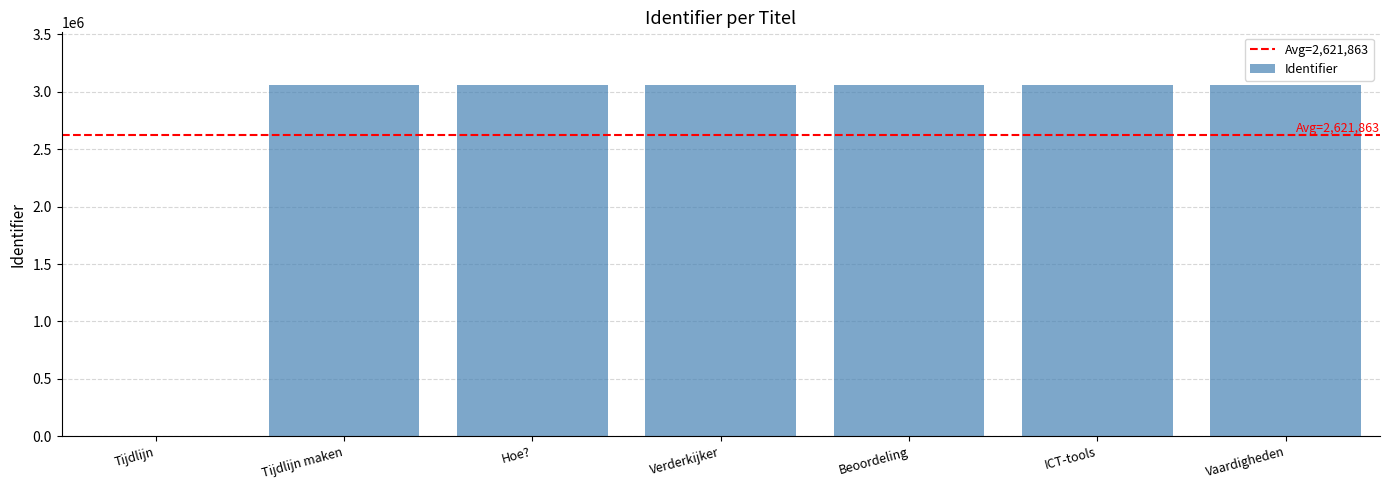

How many categories are shown in the chart?

7